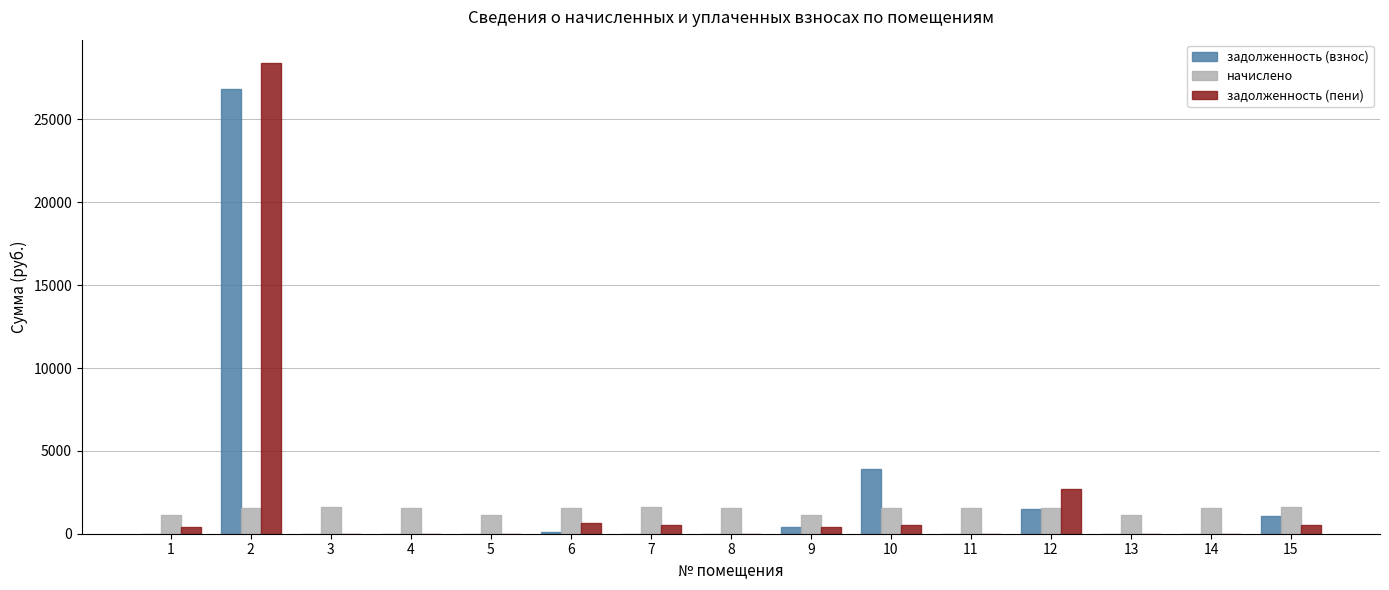

What is the maximum value shown in the chart?

28393.1